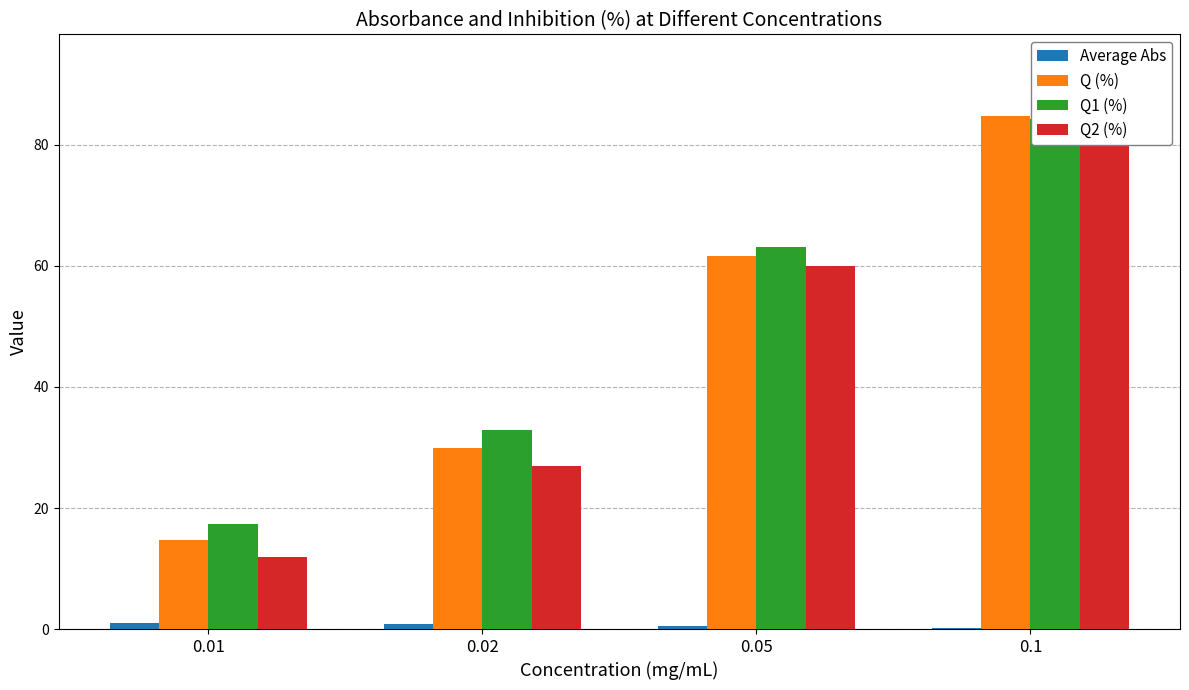

What is the sum of the Q (%) values at 0.1 and 0.02?

114.8